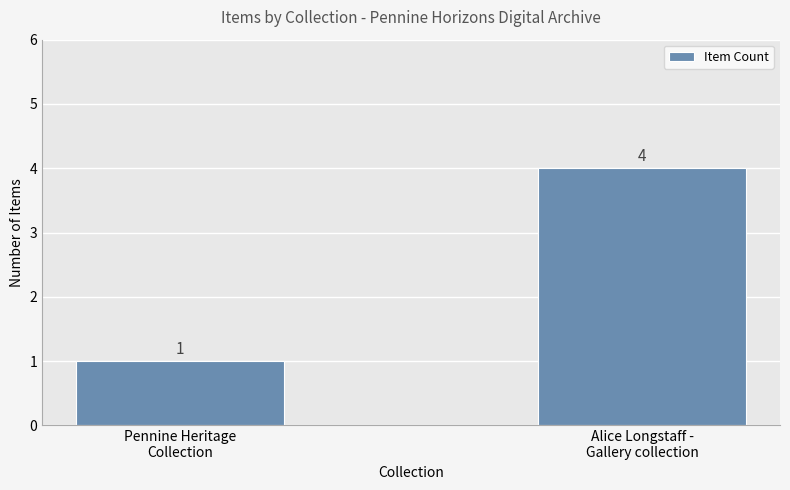

How many values are below 4?

1